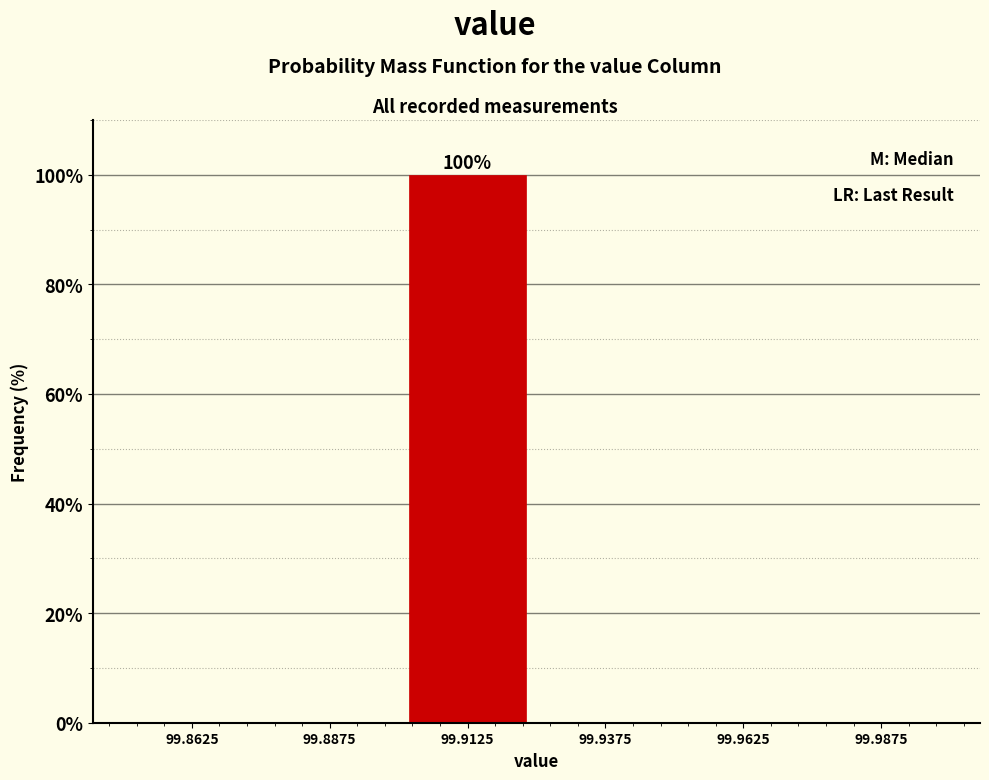

Reading left to right, transcribe all the data shown in this chart.

99.8625=0	99.8875=0	99.9125=100	99.9375=0	99.9625=0	99.9875=0